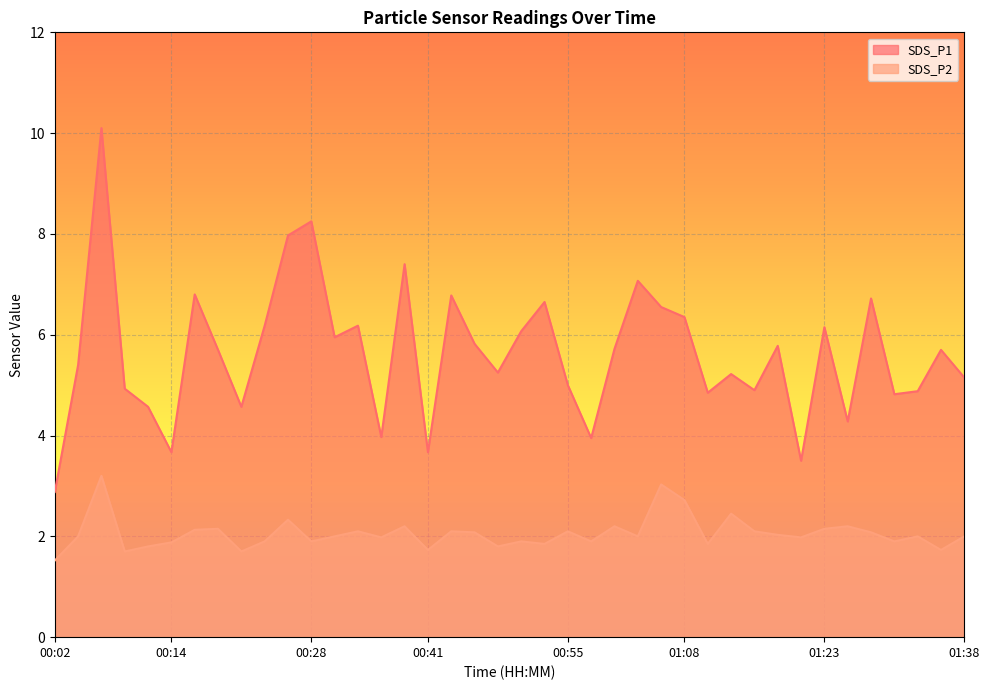

True or false: SDS_P1 and SDS_P2 cross at least once.

False